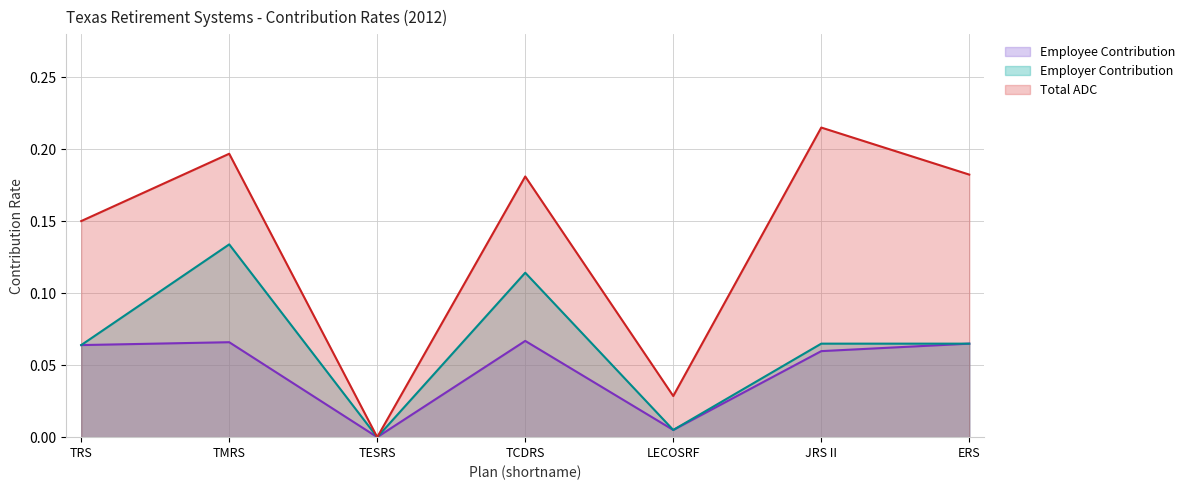

True or false: Employee Contribution and Employer Contribution intersect in this chart.

False